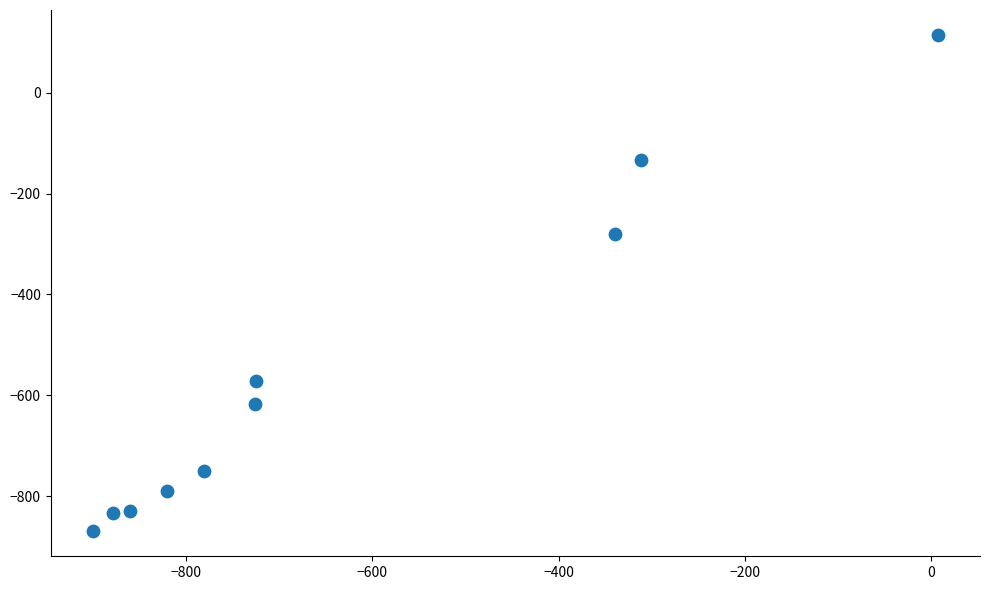

What is the average X value?

-633